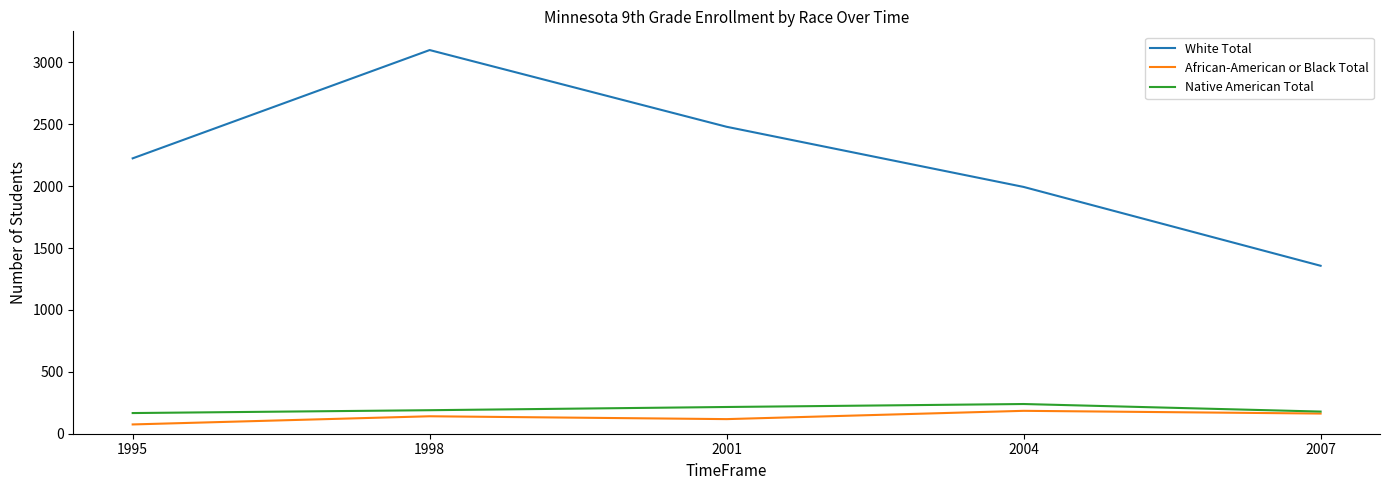

What is the sum of the Native American Total values at 2004 and 1995?

407